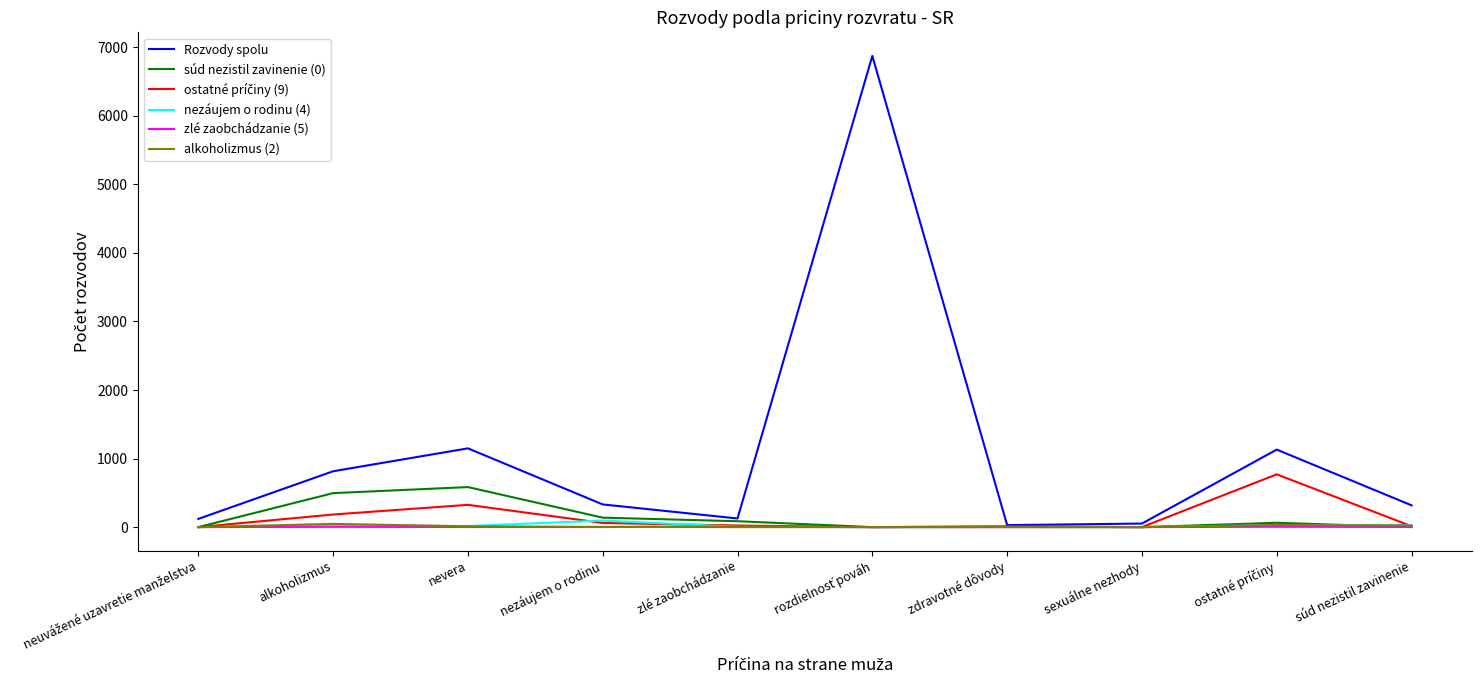

What is the maximum value shown in the chart?

6875